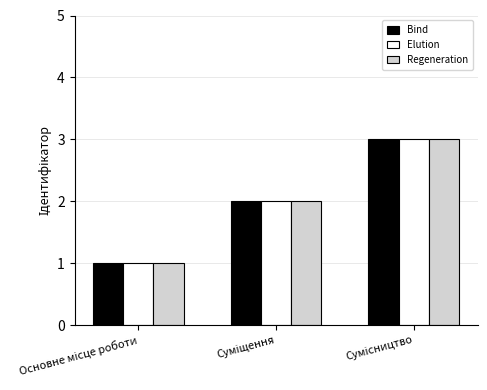

What is the sum of all Elution values?

6